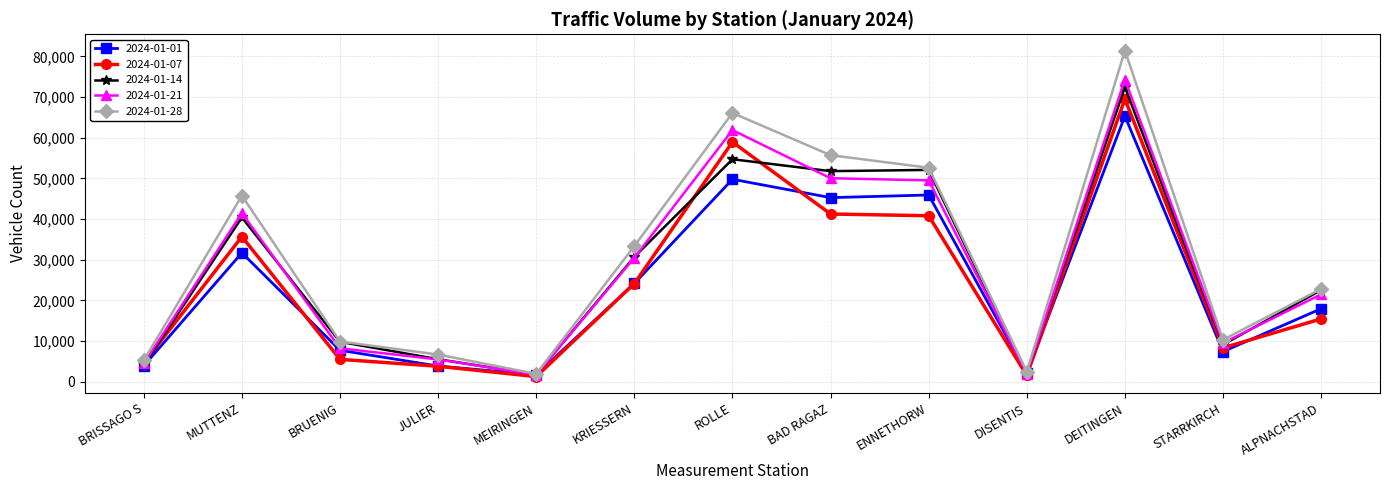

In 2024-01-14, how many points are higher than both neighbors (excluding endpoints)?

4